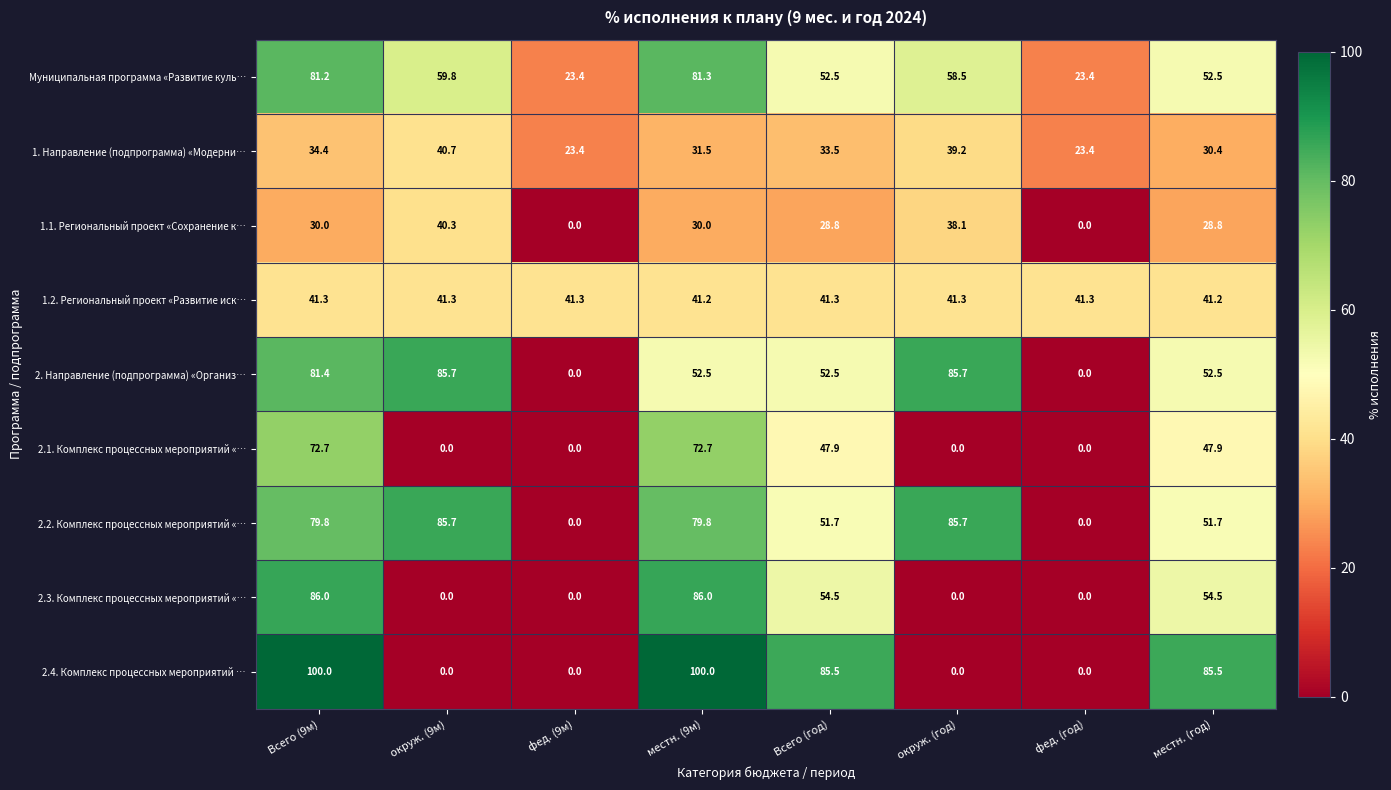

What is the greatest value displayed?

100.0